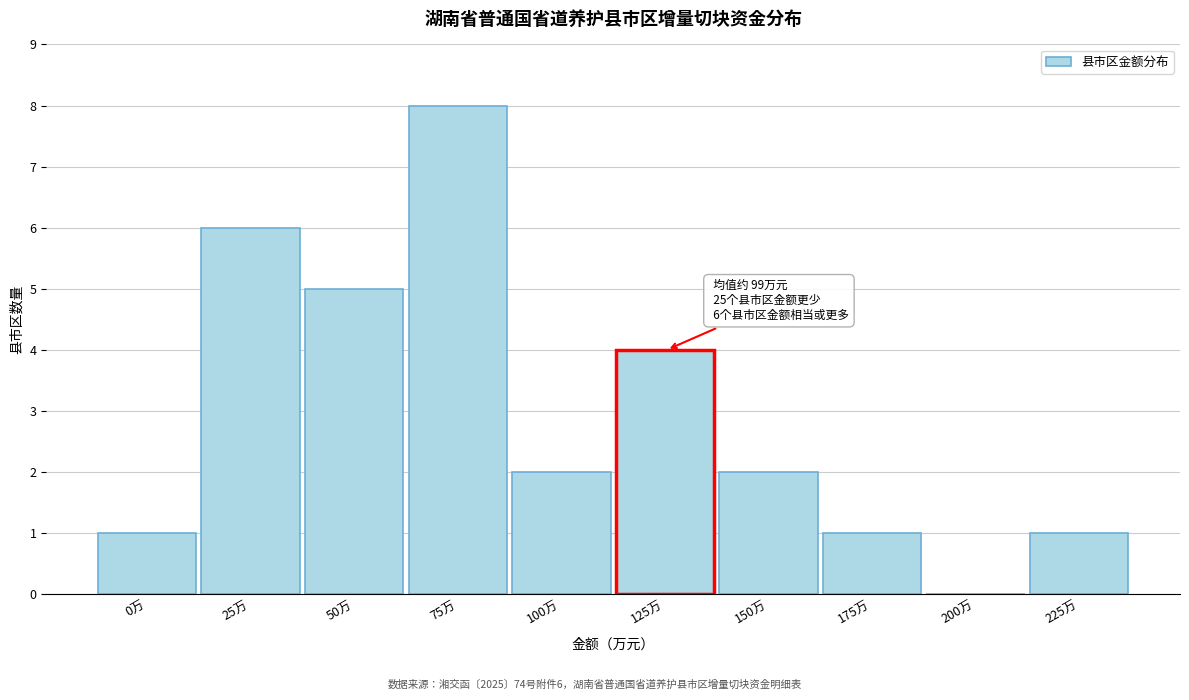

Reading left to right, what are all the values shown in this chart?

0万=1	25万=6	50万=5	75万=8	100万=2	125万=4	150万=2	175万=1	200万=0	225万=1